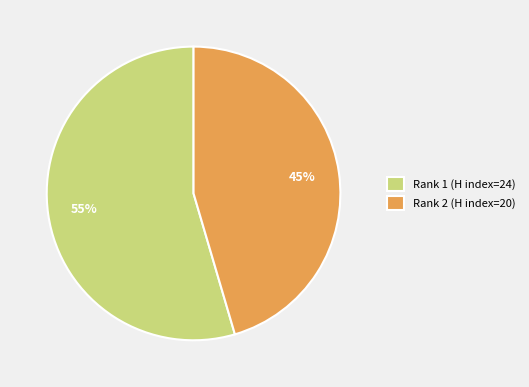

True or false: Rank 2 (H index=20) accounts for 58% of the total.

False